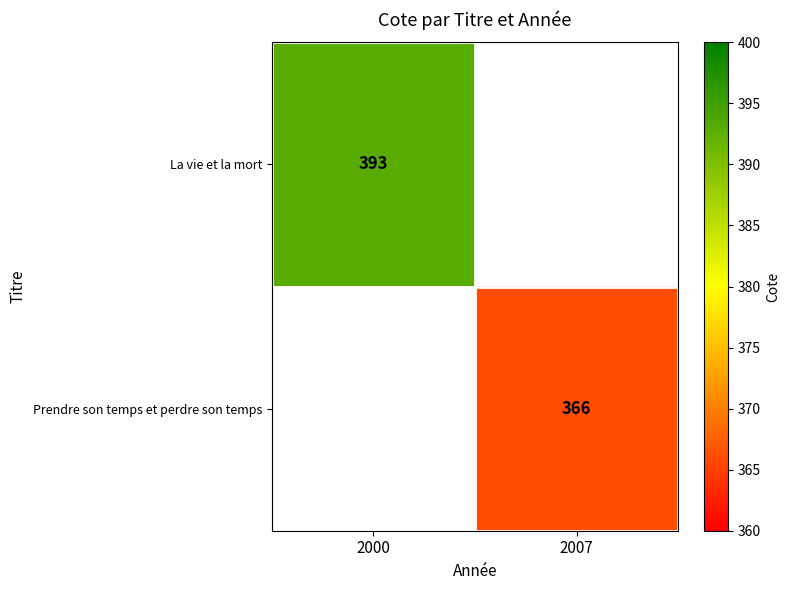

Is it true that La vie et la mort equals 233 at 2000?

False